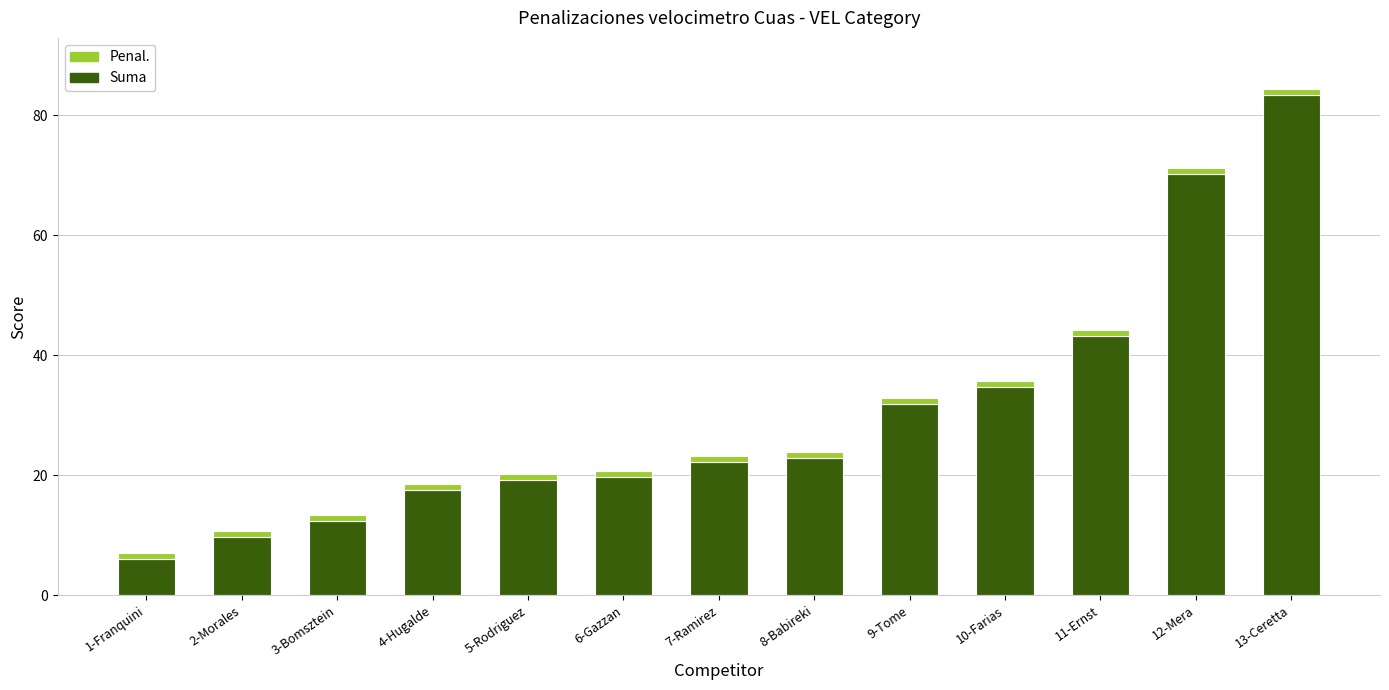

At which category is the sum across all series the highest?

13-Ceretta